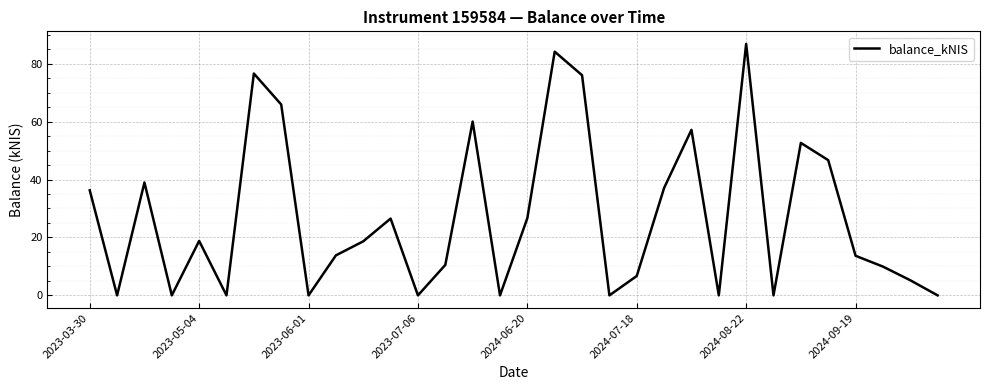

What is the maximum value shown in the chart?

86.8